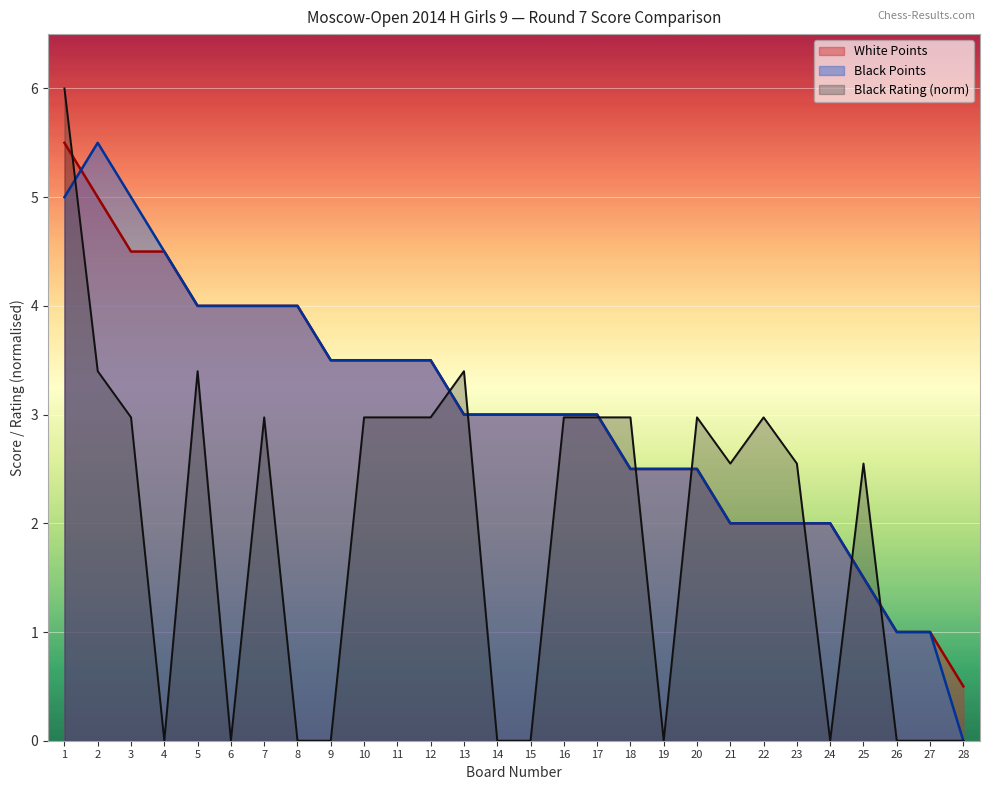

At which category is the sum across all series the highest?

1